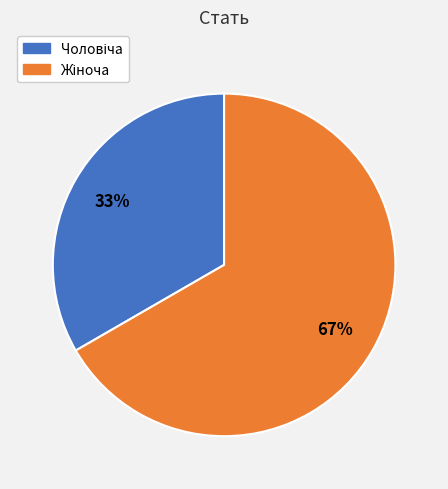

Is there a majority slice in this chart?

Yes